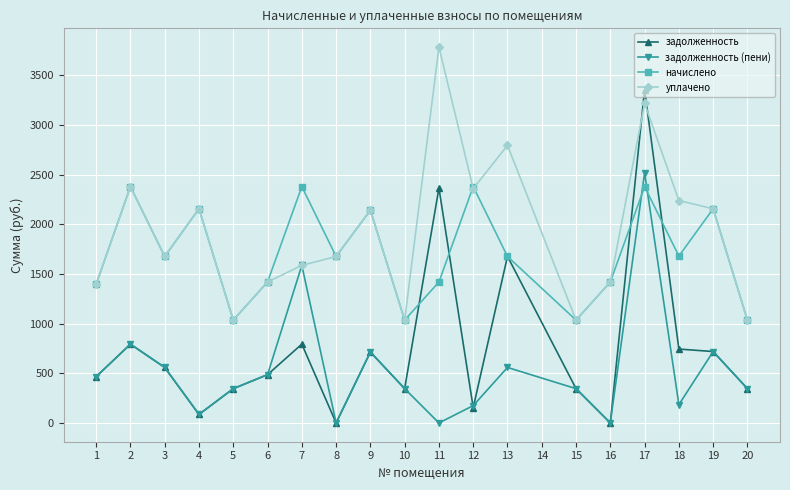

After their last crossing, which series has the higher values: уплачено or задолженность?

уплачено